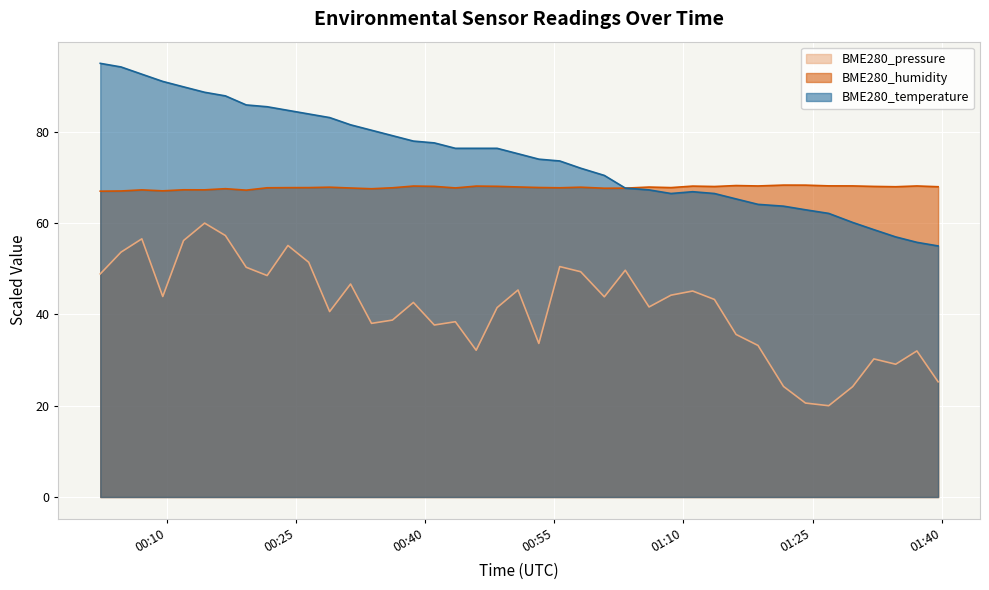

What are all the series names shown in the legend?

BME280_pressure, BME280_humidity, BME280_temperature